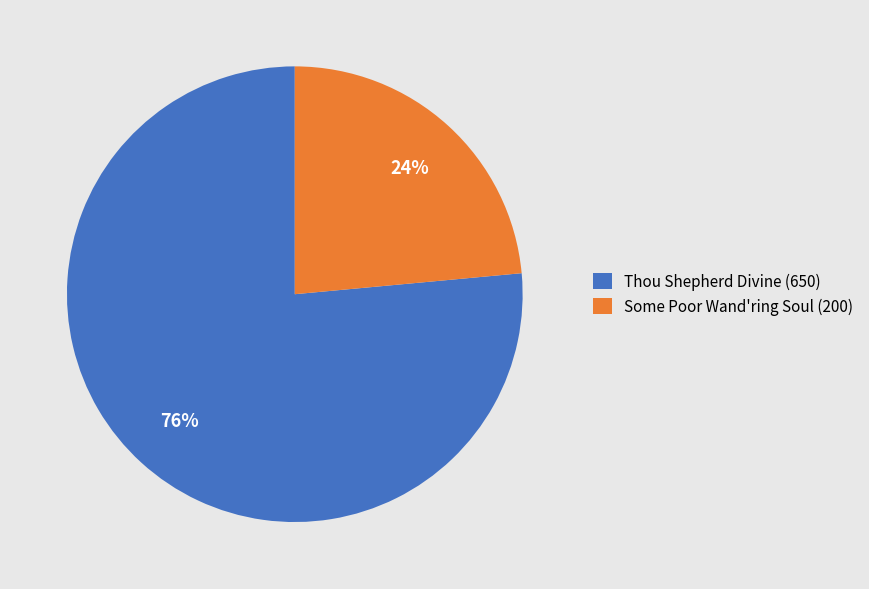

What is the majority slice?

Thou Shepherd Divine (650)